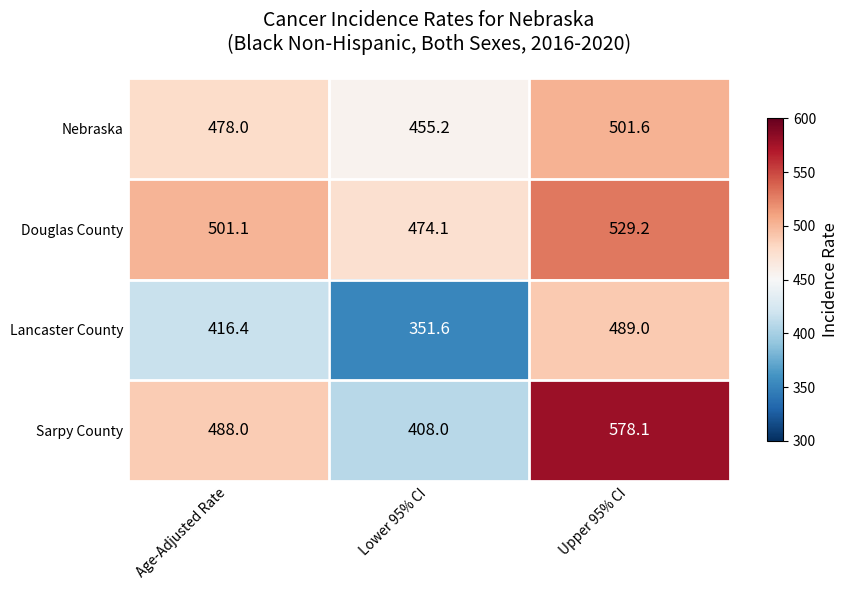

At Upper 95% CI, list the series in order from smallest to largest.

Lancaster County, Nebraska, Douglas County, Sarpy County